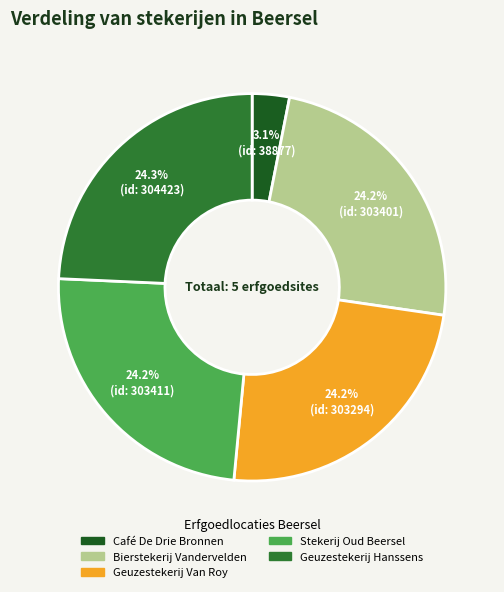

Does Bierstekerij Vandervelden account for over 50% of the chart?

No